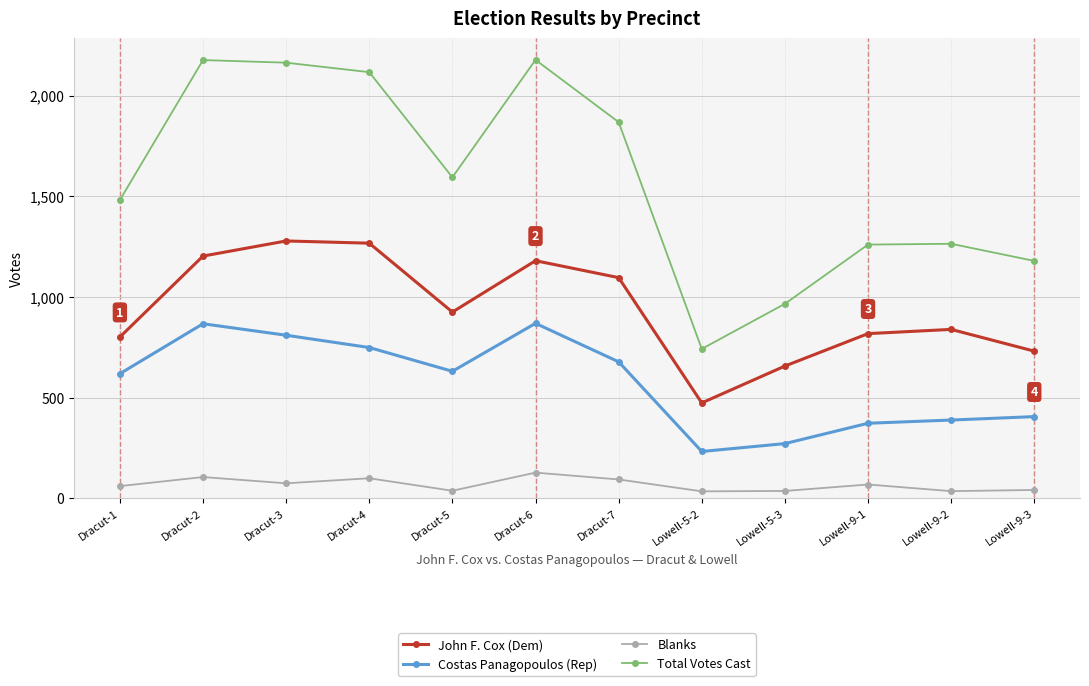

What is the lowest value of the Costas Panagopoulos (Rep) series?

233